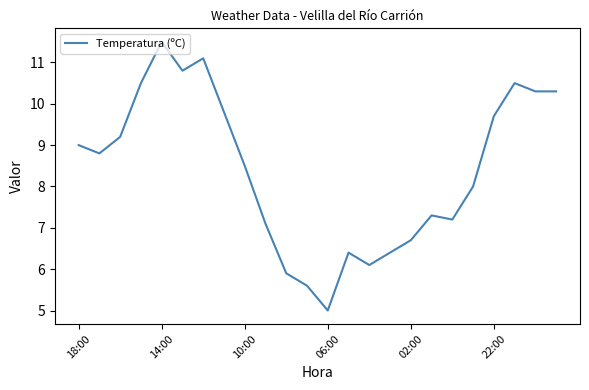

How many lines are shown in the chart?

1